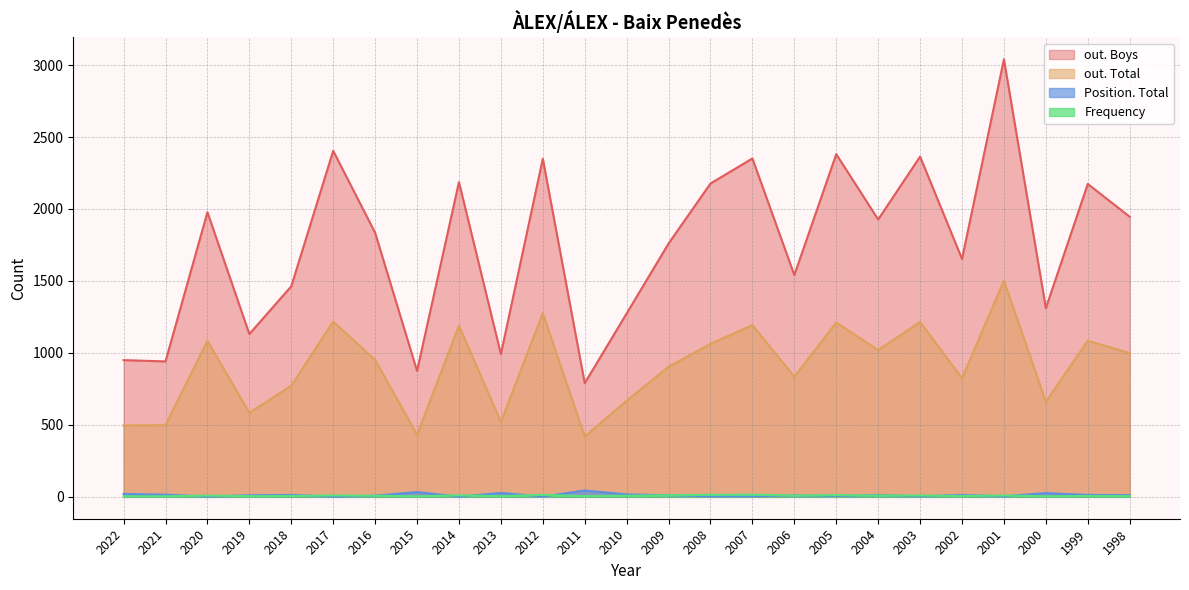

True or false: out. Total and Position. Total cross at least once.

False